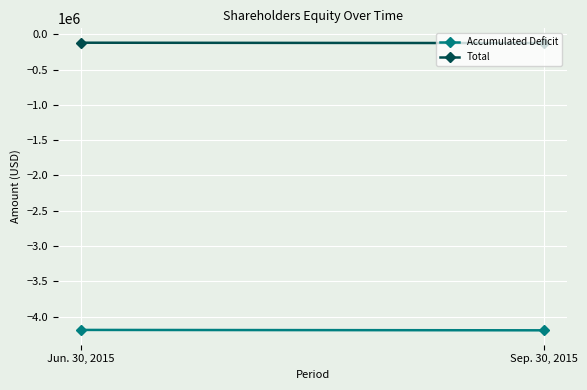

What position from the left is Sep. 30, 2015?

2